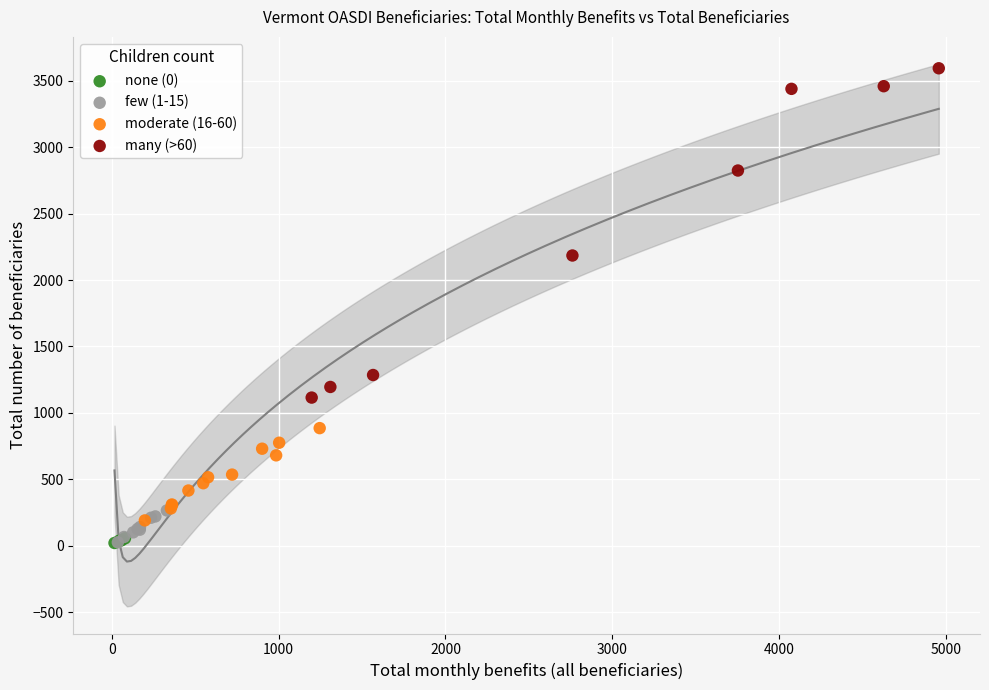

Which series reaches the maximum Y coordinate?

many (>60)